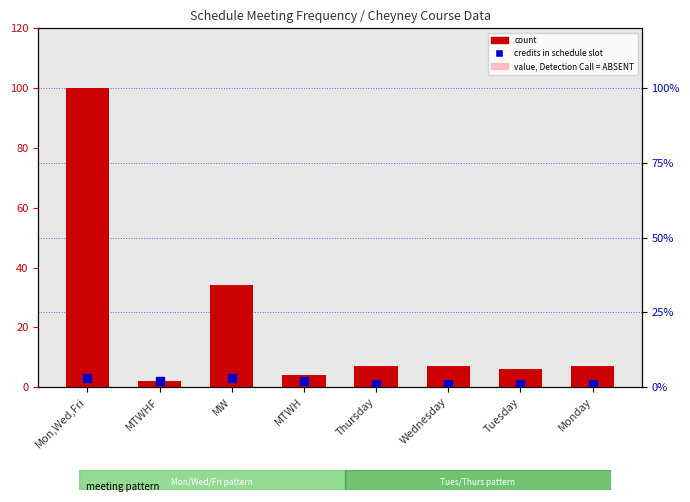

Which series has the widest spread of Y values?

count